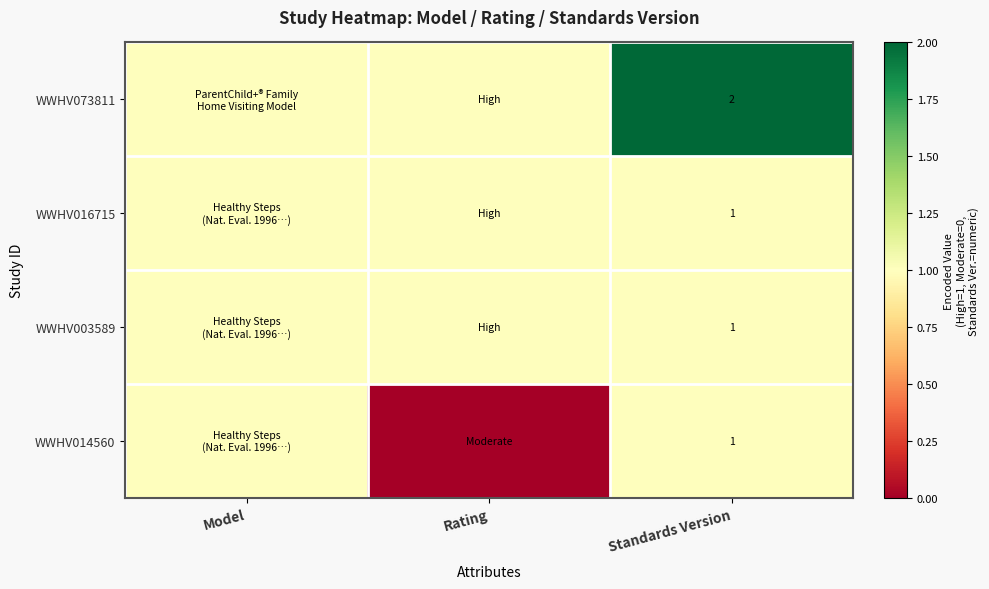

The WWHV016715 series shows 2 at Standards Version. True or false?

False